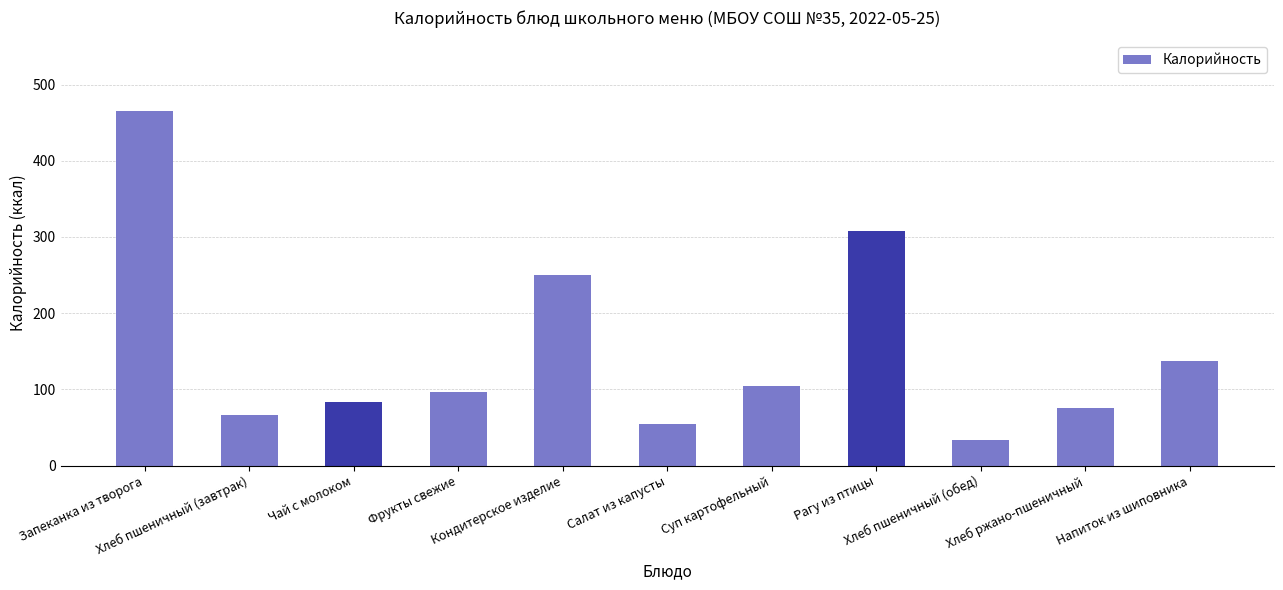

Are the bars horizontal?

No